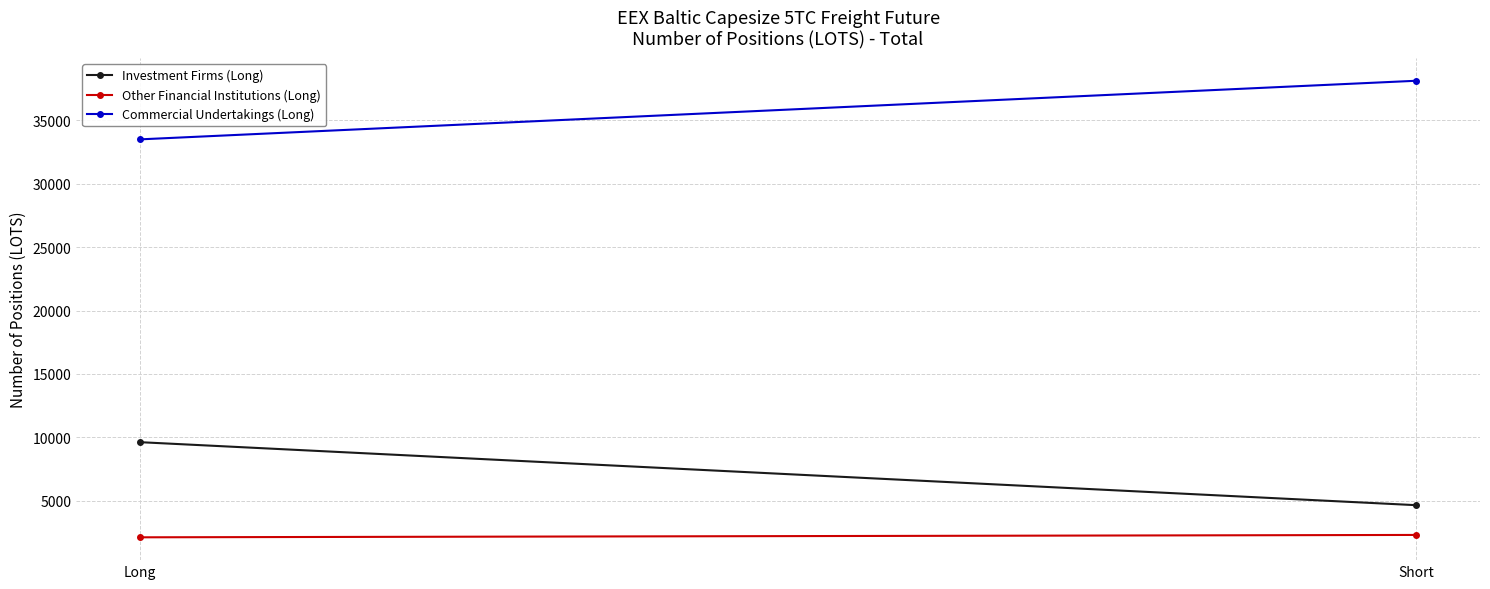

What value does the Other Financial Institutions (Long) series have at Long?

2098.8